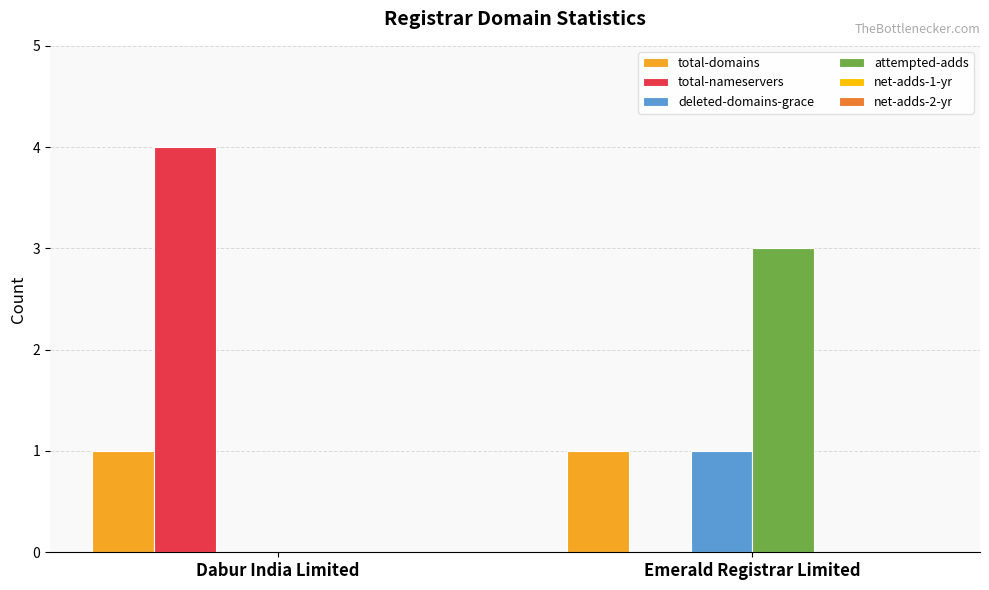

How many groups of bars are there?

2